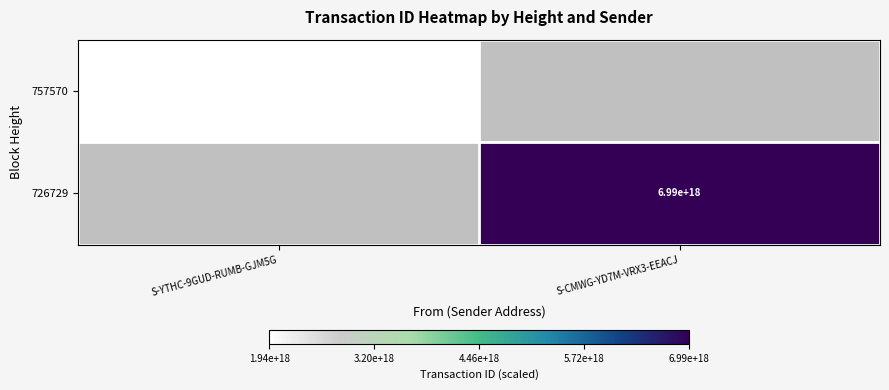

Which category has the highest value across all series?

S-CMWG-YD7M-VRX3-EEACJ